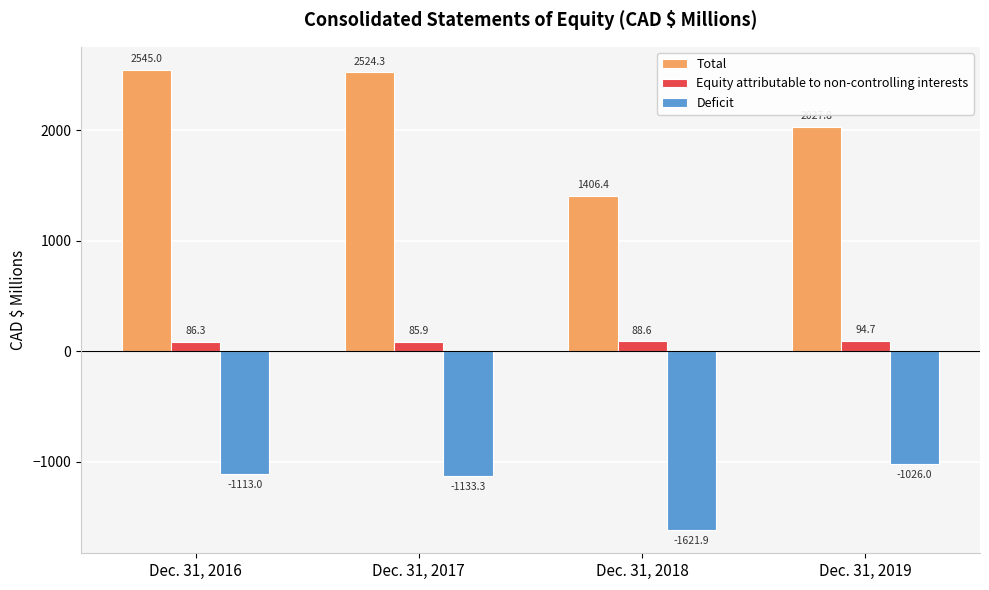

What is the difference between the second highest and second lowest values in the Total series?

496.5